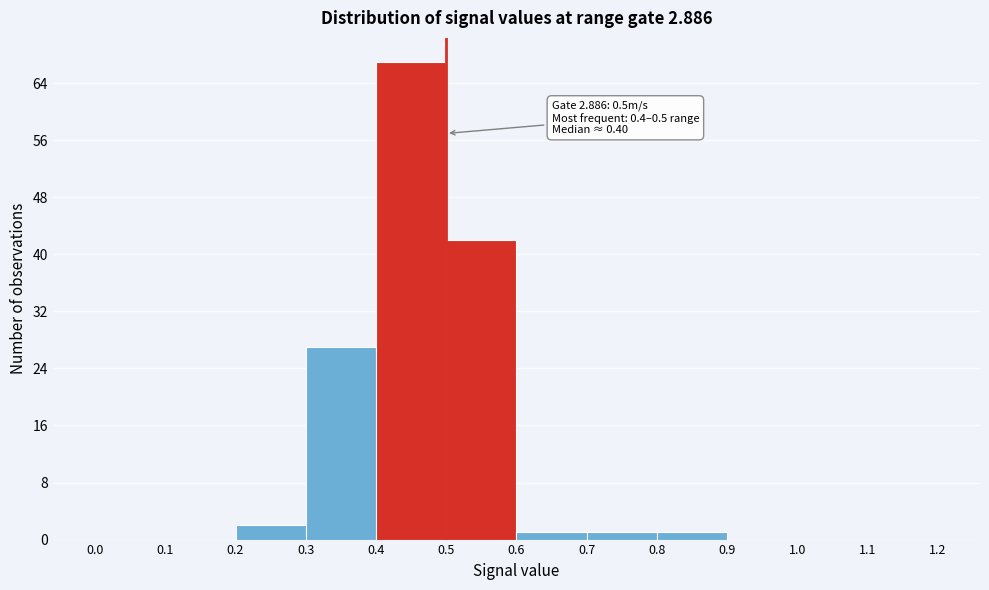

Over which range of the x-axis is the bar tallest?

0.4 to 0.5